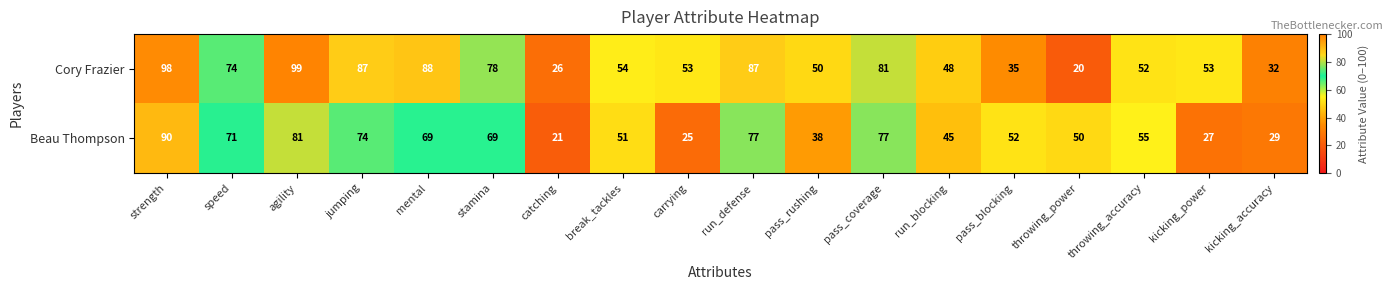

What is the difference between the Beau Thompson values at pass_coverage and agility?

4